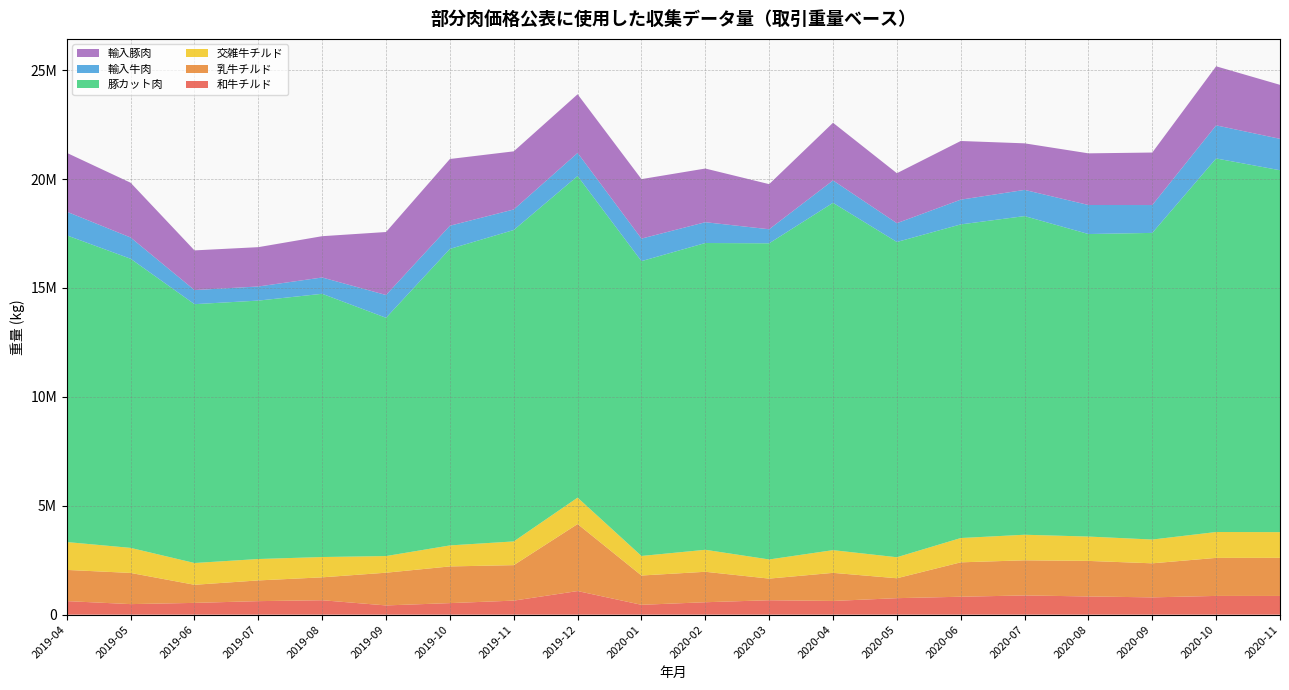

Reading right to left, extract all data points from this chart.

和牛チルド: 2020-11=858679	2020-10=860543	2020-09=793755	2020-08=835734	2020-07=882678	2020-06=822884	2020-05=757111	2020-04=629052	2020-03=662250	2020-02=570394	2020-01=452082	2019-12=1083376	2019-11=644488	2019-10=529927	2019-09=423708	2019-08=662333	2019-07=620604	2019-06=540345	2019-05=484106	2019-04=622505
乳牛チルド: 2020-11=1750310	2020-10=1746142	2020-09=1563517	2020-08=1632143	2020-07=1613039	2020-06=1579316	2020-05=914435	2020-04=1290467	2020-03=993064	2020-02=1398244	2020-01=1345686	2019-12=3077564	2019-11=1629111	2019-10=1684512	2019-09=1502667	2019-08=1051382	2019-07=951457	2019-06=831270	2019-05=1431707	2019-04=1431990
交雑牛チルド: 2020-11=1179700	2020-10=1187974	2020-09=1091772	2020-08=1118172	2020-07=1173702	2020-06=1116019	2020-05=964984	2020-04=1042834	2020-03=879198	2020-02=1009808	2020-01=897381	2019-12=1212206	2019-11=1089523	2019-10=964794	2019-09=764377	2019-08=932570	2019-07=982942	2019-06=1000231	2019-05=1150172	2019-04=1279961
豚カット肉: 2020-11=16615241	2020-10=17150441	2020-09=14078250	2020-08=13889368	2020-07=14629140	2020-06=14399013	2020-05=14474378	2020-04=15945495	2020-03=14514744	2020-02=14084506	2020-01=13535755	2019-12=14765712	2019-11=14297391	2019-10=13613333	2019-09=10938749	2019-08=12084767	2019-07=11864309	2019-06=11883529	2019-05=13273579	2019-04=14079830
輸入牛肉: 2020-11=1442375	2020-10=1519838	2020-09=1279005	2020-08=1332983	2020-07=1202447	2020-06=1136154	2020-05=862636	2020-04=1029302	2020-03=645556	2020-02=955424	2020-01=1034201	2019-12=1061351	2019-11=942778	2019-10=1063633	2019-09=1045784	2019-08=748867	2019-07=648226	2019-06=647422	2019-05=976465	2019-04=1086913
輸入豚肉: 2020-11=2478761	2020-10=2710804	2020-09=2410604	2020-08=2371193	2020-07=2138116	2020-06=2693365	2020-05=2293693	2020-04=2646257	2020-03=2070602	2020-02=2464109	2020-01=2730771	2019-12=2691521	2019-11=2668494	2019-10=3064213	2019-09=2892506	2019-08=1896383	2019-07=1805176	2019-06=1821572	2019-05=2513869	2019-04=2701132